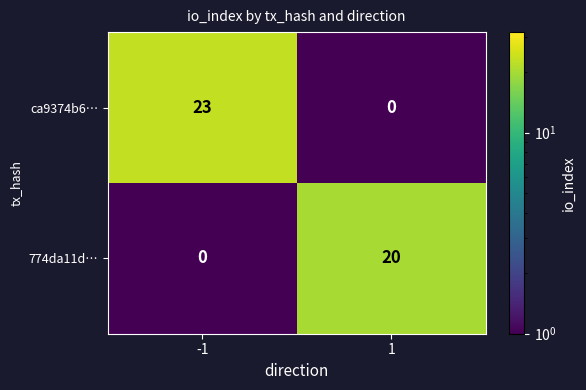

What is the sum of all 774da11d… values?

20